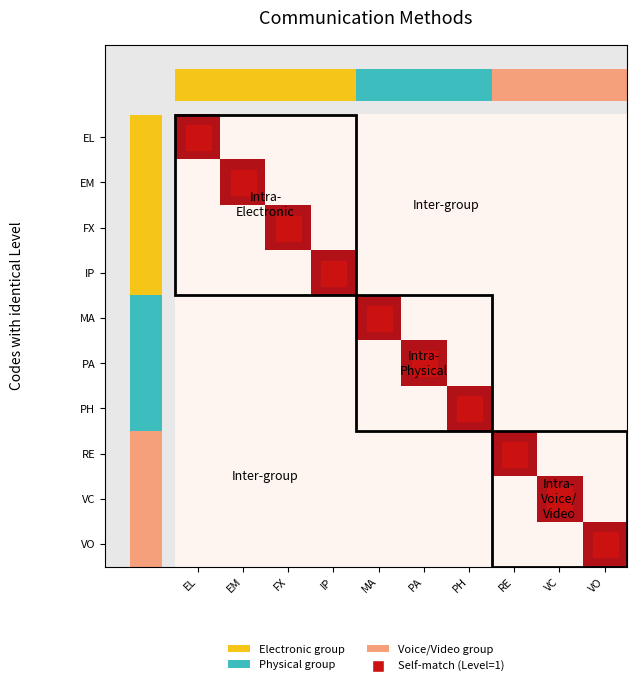

Reading left to right, transcribe all the data shown in this chart.

EL: EL=1	EM=0	FX=0	IP=0	MA=0	PA=0	PH=0	RE=0	VC=0	VO=0
EM: EL=0	EM=1	FX=0	IP=0	MA=0	PA=0	PH=0	RE=0	VC=0	VO=0
FX: EL=0	EM=0	FX=1	IP=0	MA=0	PA=0	PH=0	RE=0	VC=0	VO=0
IP: EL=0	EM=0	FX=0	IP=1	MA=0	PA=0	PH=0	RE=0	VC=0	VO=0
MA: EL=0	EM=0	FX=0	IP=0	MA=1	PA=0	PH=0	RE=0	VC=0	VO=0
PA: EL=0	EM=0	FX=0	IP=0	MA=0	PA=1	PH=0	RE=0	VC=0	VO=0
PH: EL=0	EM=0	FX=0	IP=0	MA=0	PA=0	PH=1	RE=0	VC=0	VO=0
RE: EL=0	EM=0	FX=0	IP=0	MA=0	PA=0	PH=0	RE=1	VC=0	VO=0
VC: EL=0	EM=0	FX=0	IP=0	MA=0	PA=0	PH=0	RE=0	VC=1	VO=0
VO: EL=0	EM=0	FX=0	IP=0	MA=0	PA=0	PH=0	RE=0	VC=0	VO=1